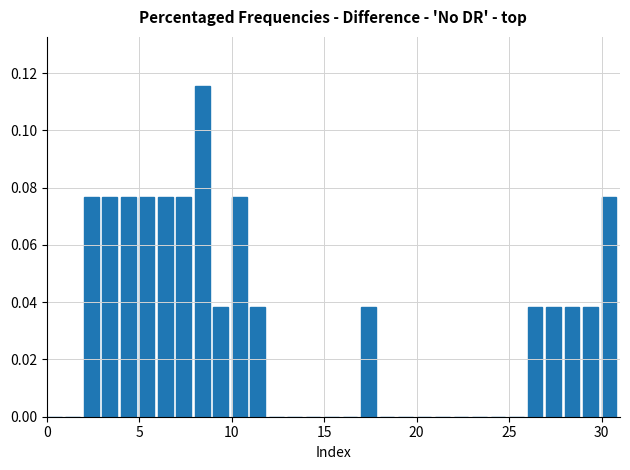

Read against the x-axis, roughly where is the centre of the tallest bar?

8.5